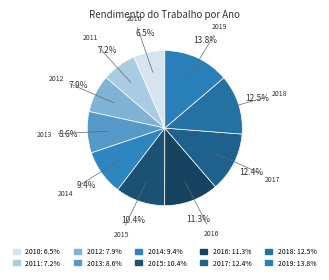

How many slices are in this pie chart?

10